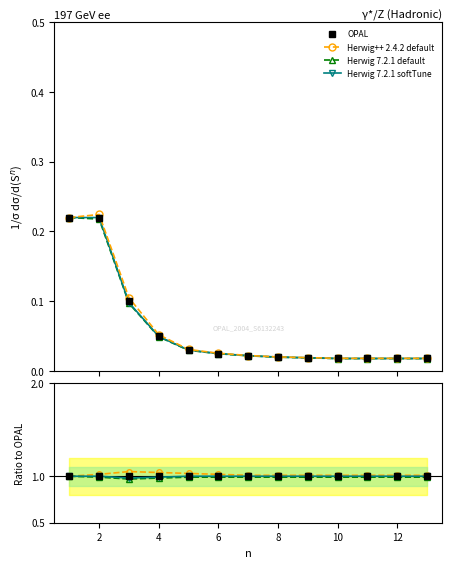

What are all the series names shown in the legend?

OPAL, Herwig++ 2.4.2 default, Herwig 7.2.1 default, Herwig 7.2.1 softTune